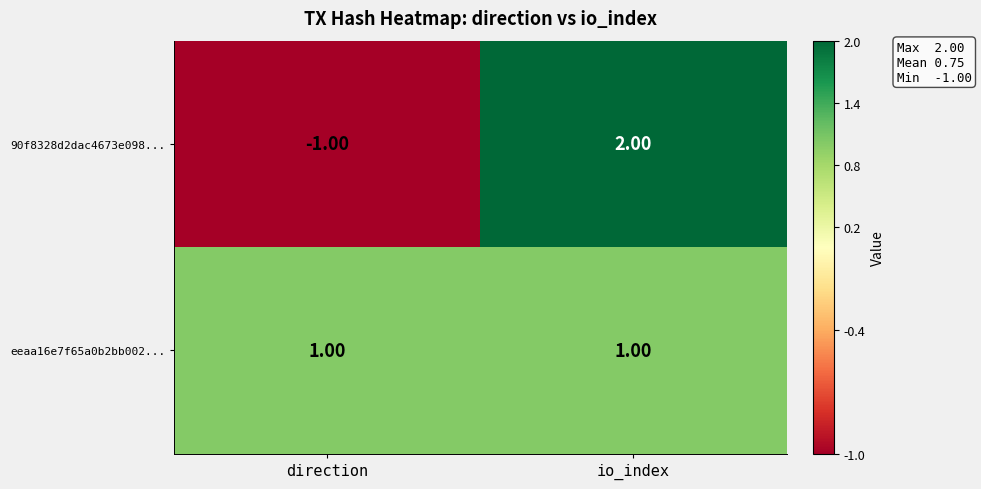

At which category does the chart reach its peak across all series?

io_index